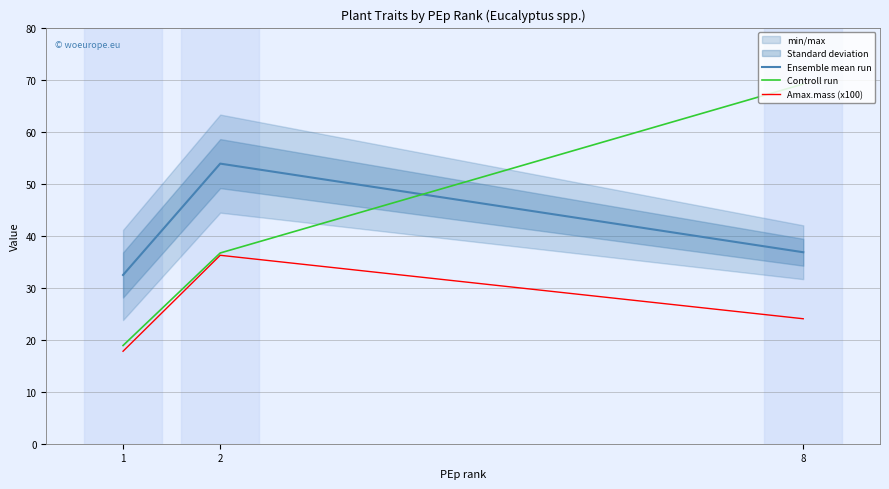

What is the total value across all series at 2?

126.7